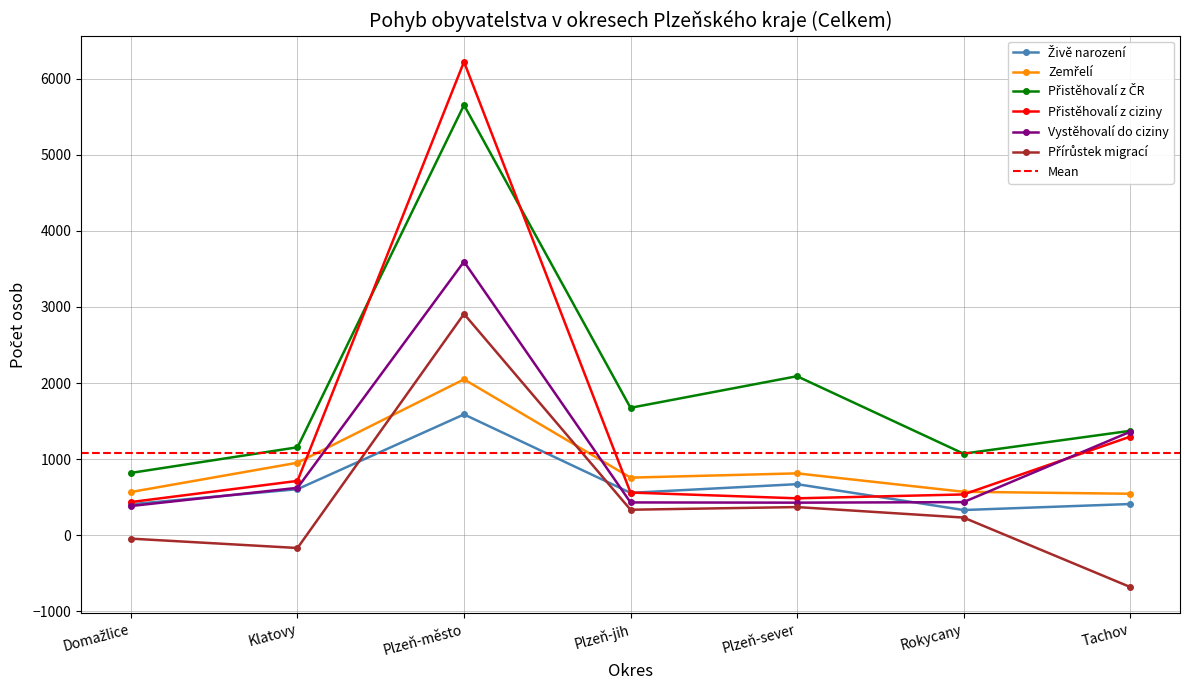

Which series has the largest total across all categories?

Přistěhovalí z ČR